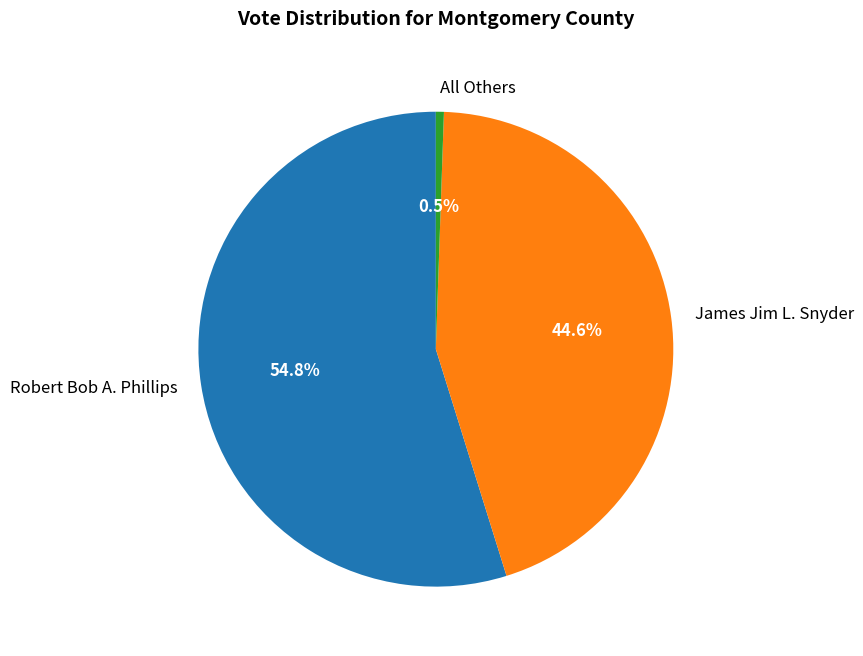

To the nearest percent, what is the average slice percentage?

33%